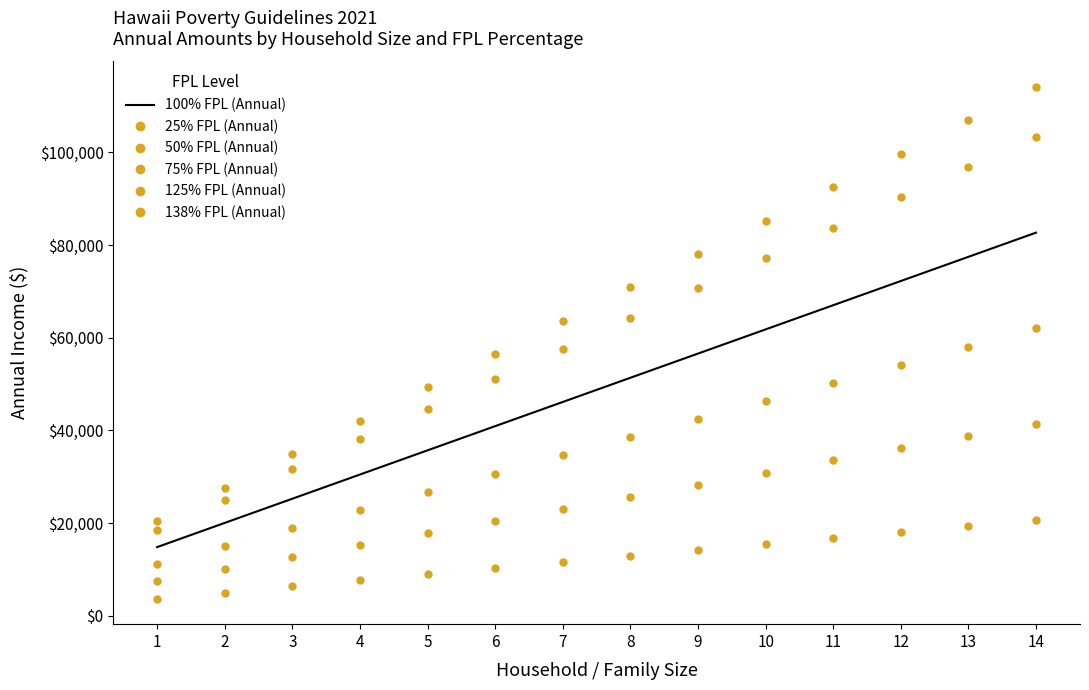

Reading left to right, list all the values displayed in this chart.

100% FPL (Annual): 1=14820.0	2=20040.0	3=25260.0	4=30480.0	5=35700.0	6=40920.0	7=46140.0	8=51360.0	9=56580.0	10=61800.0	11=67020.0	12=72240.0	13=77460.0	14=82680.0
25% FPL (Annual): 1=3705.0	2=5010.0	3=6315.0	4=7620.0	5=8925.0	6=10230.0	7=11535.0	8=12840.0	9=14145.0	10=15450.0	11=16755.0	12=18060.0	13=19365.0	14=20670.0
50% FPL (Annual): 1=7410.0	2=10020.0	3=12630.0	4=15240.0	5=17850.0	6=20460.0	7=23070.0	8=25680.0	9=28290.0	10=30900.0	11=33510.0	12=36120.0	13=38730.0	14=41340.0
75% FPL (Annual): 1=11115.0	2=15030.0	3=18945.0	4=22860.0	5=26775.0	6=30690.0	7=34605.0	8=38520.0	9=42435.0	10=46350.0	11=50265.0	12=54180.0	13=58095.0	14=62010.0
125% FPL (Annual): 1=18525.0	2=25050.0	3=31575.0	4=38100.0	5=44625.0	6=51150.0	7=57675.0	8=64200.0	9=70725.0	10=77250.0	11=83775.0	12=90300.0	13=96825.0	14=103350.0
138% FPL (Annual): 1=20451.6	2=27655.2	3=34858.8	4=42062.4	5=49266.0	6=56469.6	7=63673.2	8=70876.8	9=78080.4	10=85284.0	11=92487.6	12=99691.2	13=106894.8	14=114098.4